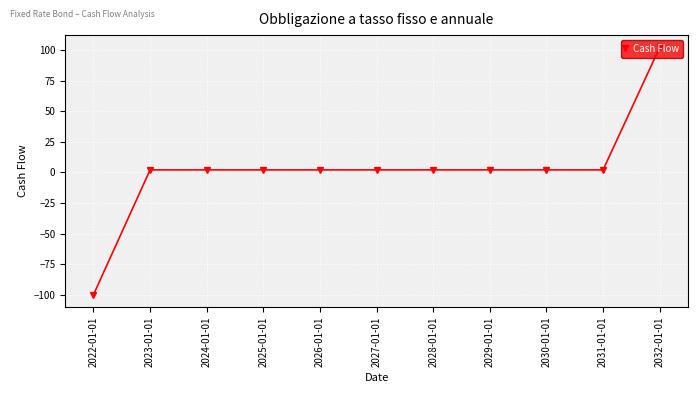

How many negative values are there?

1